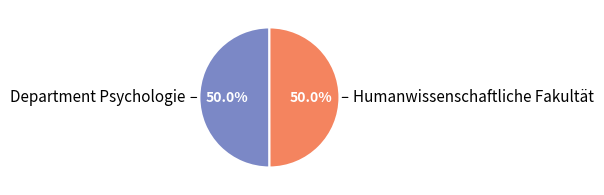

Count the number of slices in the pie.

2